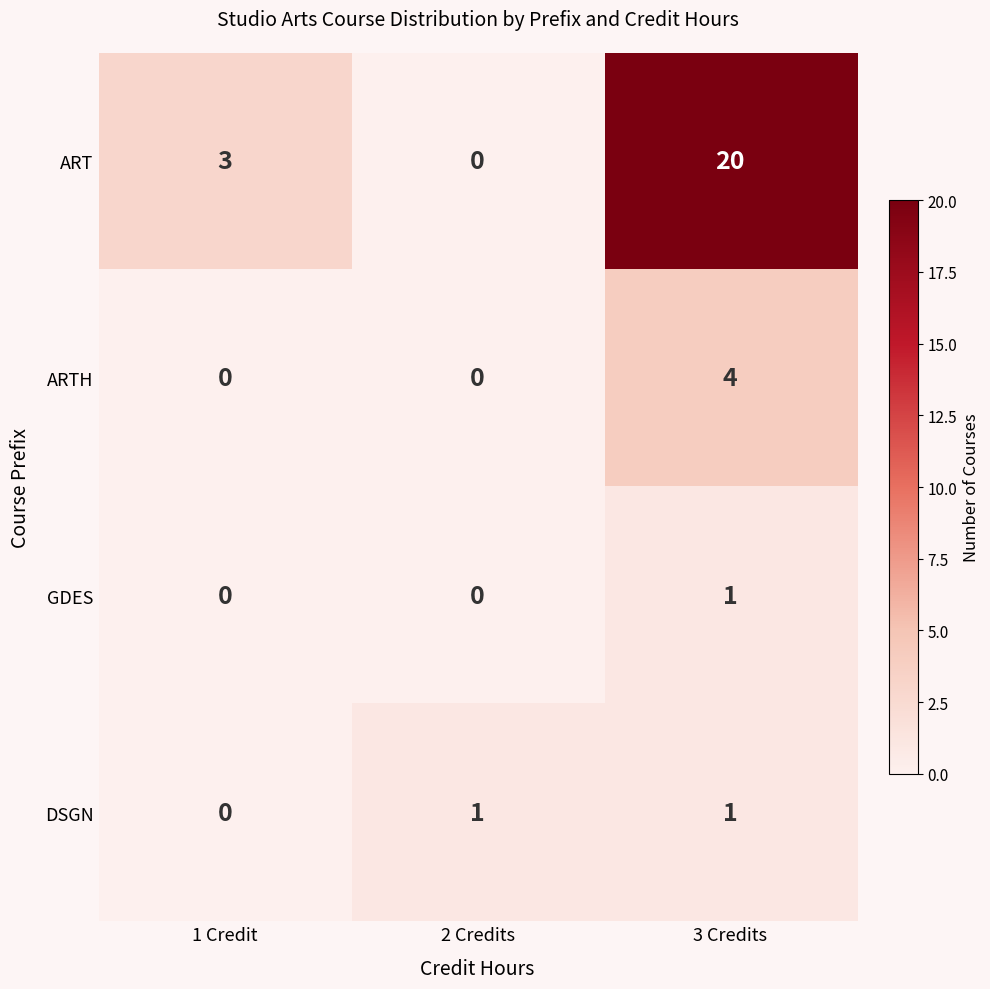

List the labels in order of ART value, smallest first.

2 Credits, 1 Credit, 3 Credits